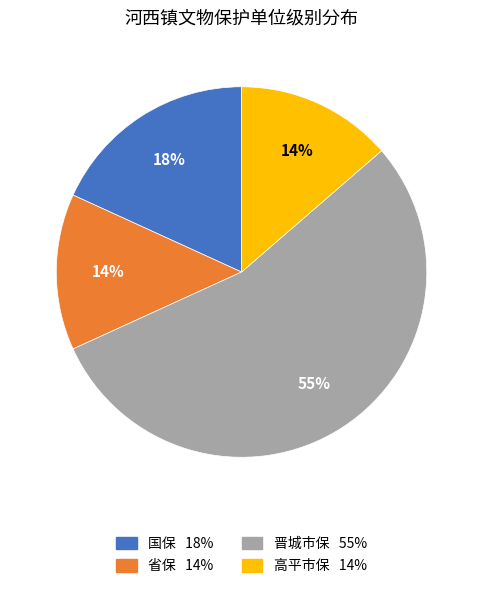

Does 省保 represent more than half of the total?

No